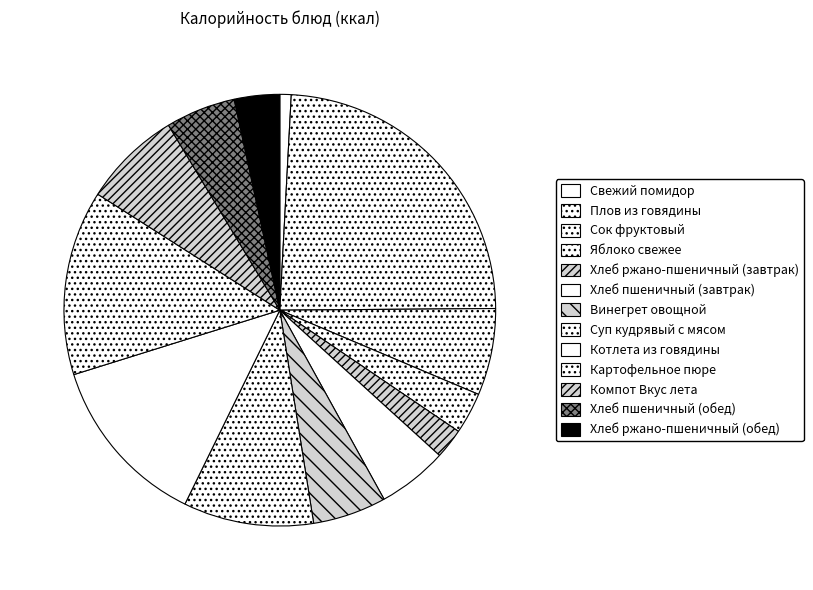

Is there a majority slice in this chart?

No